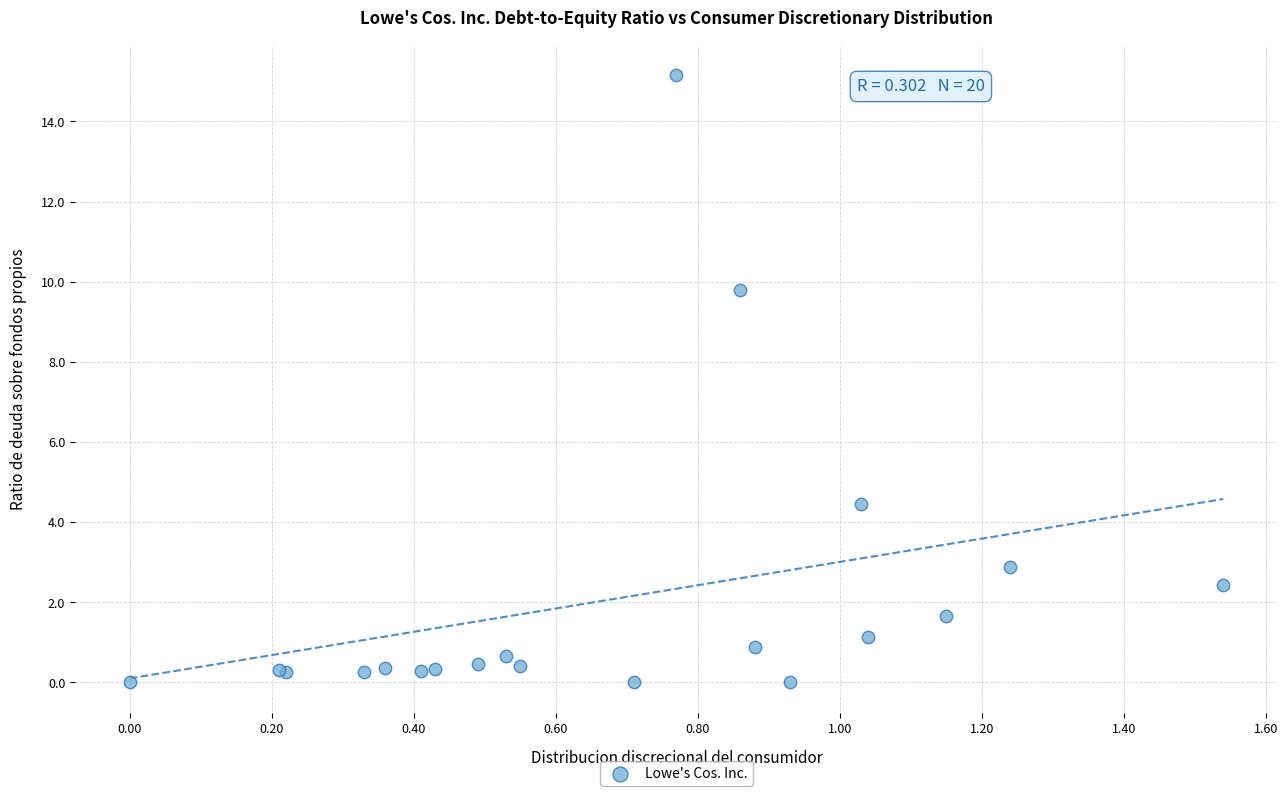

What Y value in the scatter plot is closest to 7?

4.5